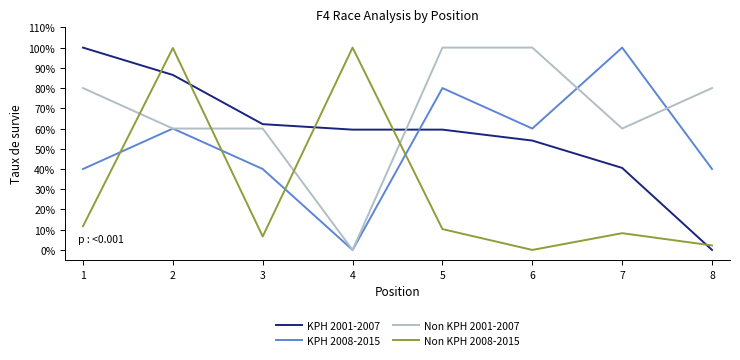

Which category has the lowest value in the Non KPH 2001-2007 series?

4